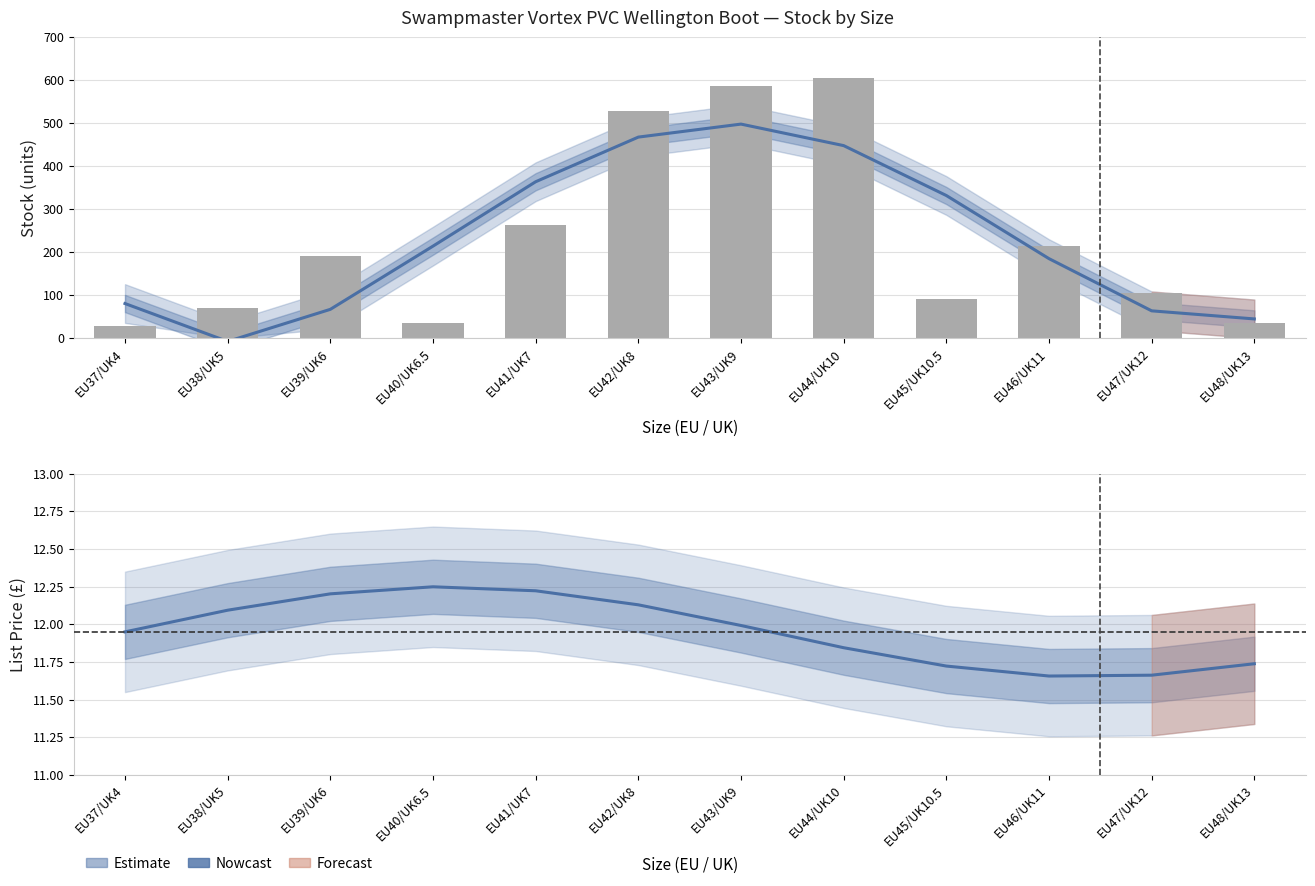

Where is List Price nearest to the value 11?

EU46/UK11